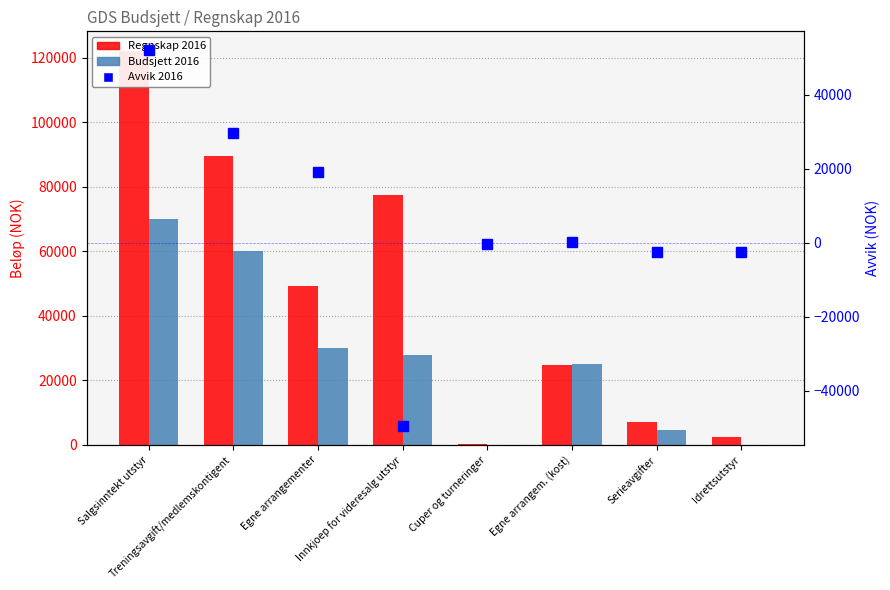

How many series are shown in this chart?

3